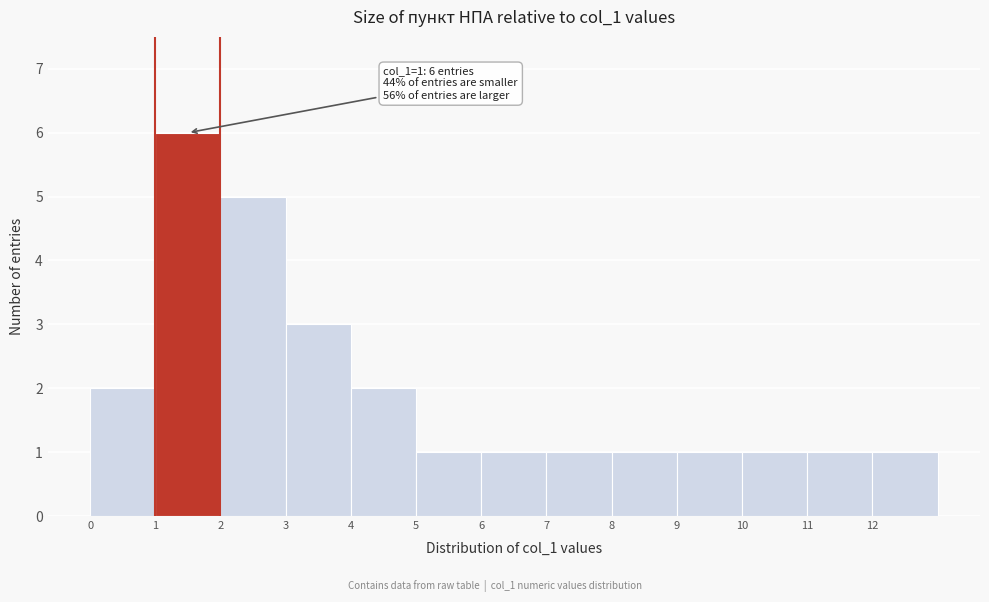

Over which range of the x-axis is the bar tallest?

1 to 2